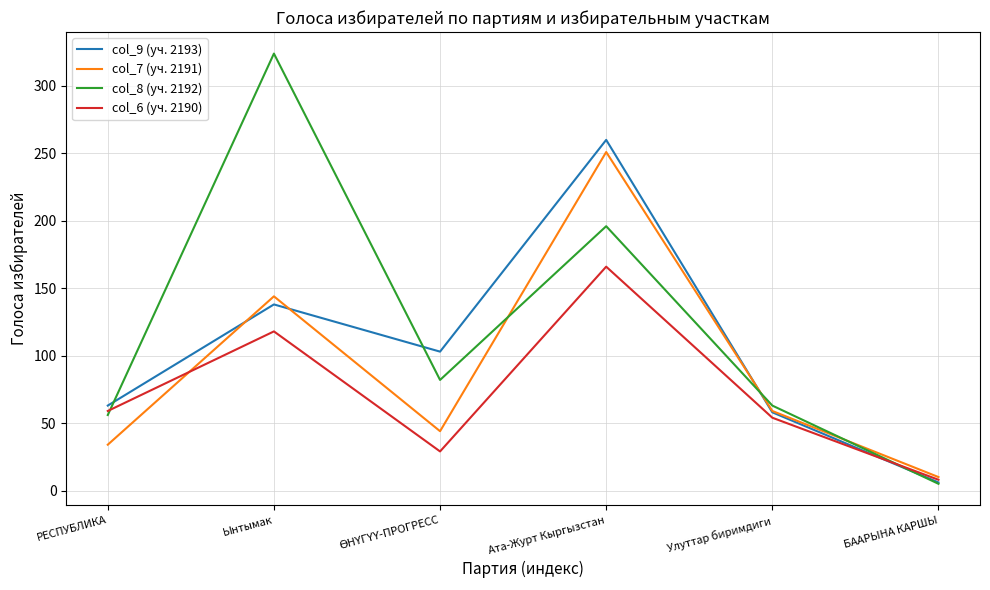

Is it true that col_8 (уч. 2192) equals 5 at БААРЫНА КАРШЫ?

True